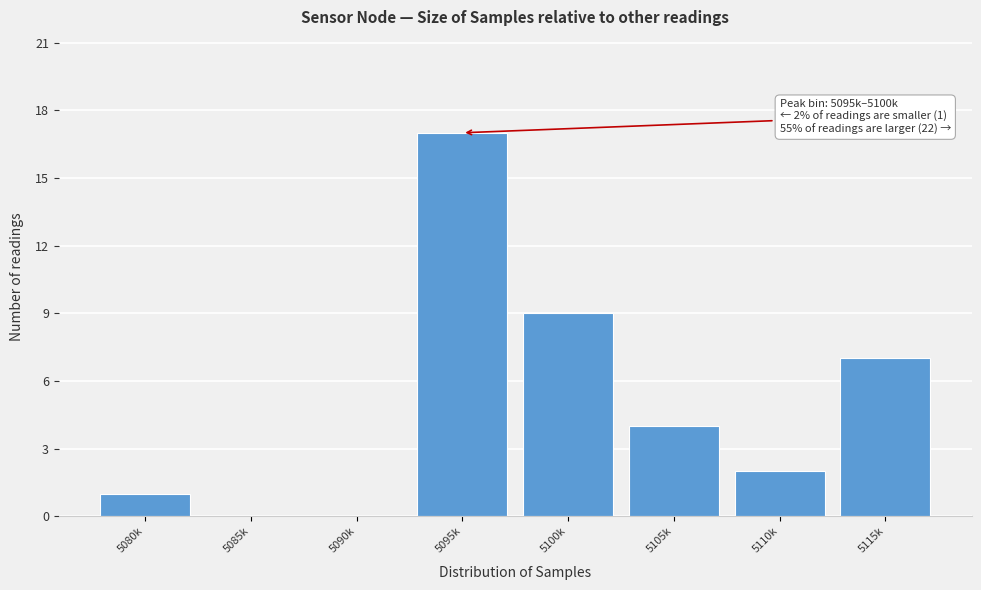

Reading left to right, transcribe all the data shown in this chart.

5080k=1	5085k=0	5090k=0	5095k=17	5100k=9	5105k=4	5110k=2	5115k=7